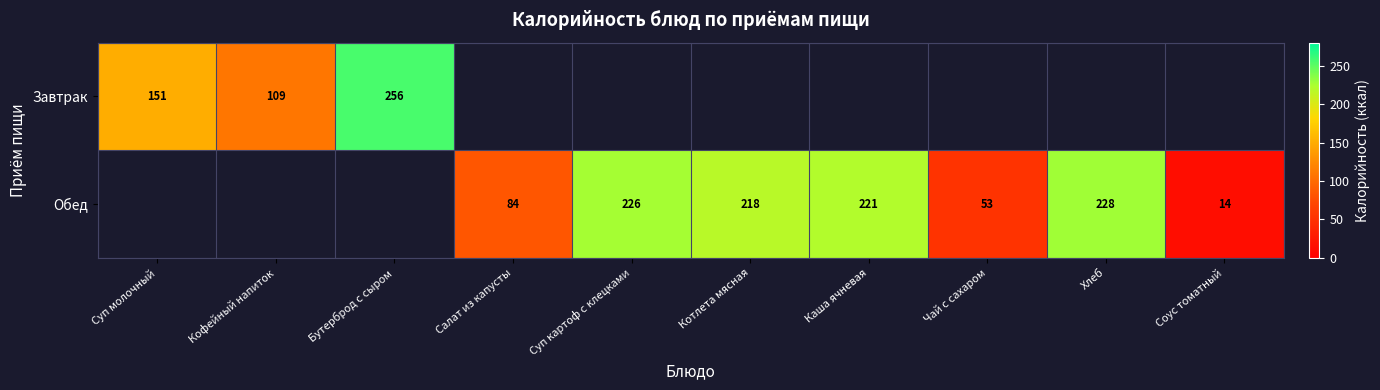

How many series are shown in this chart?

2